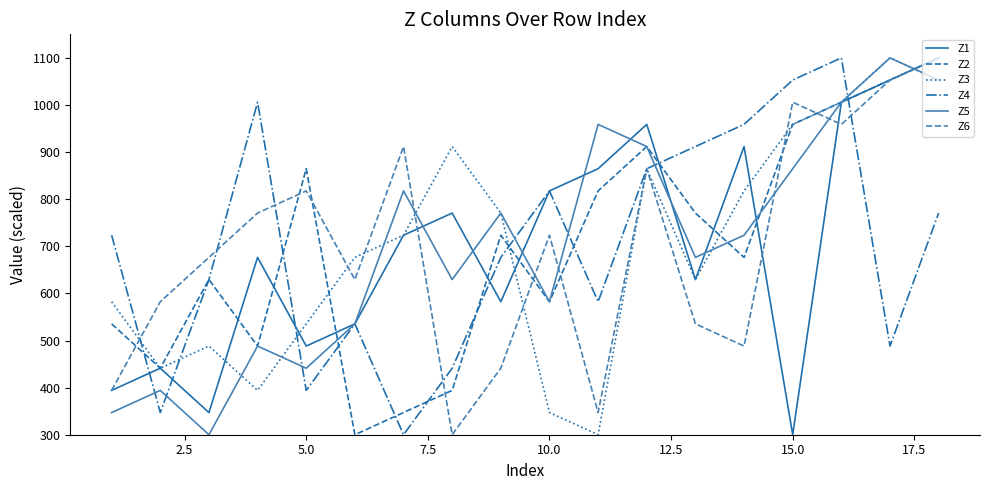

What is the maximum value for Z6?

1100.0